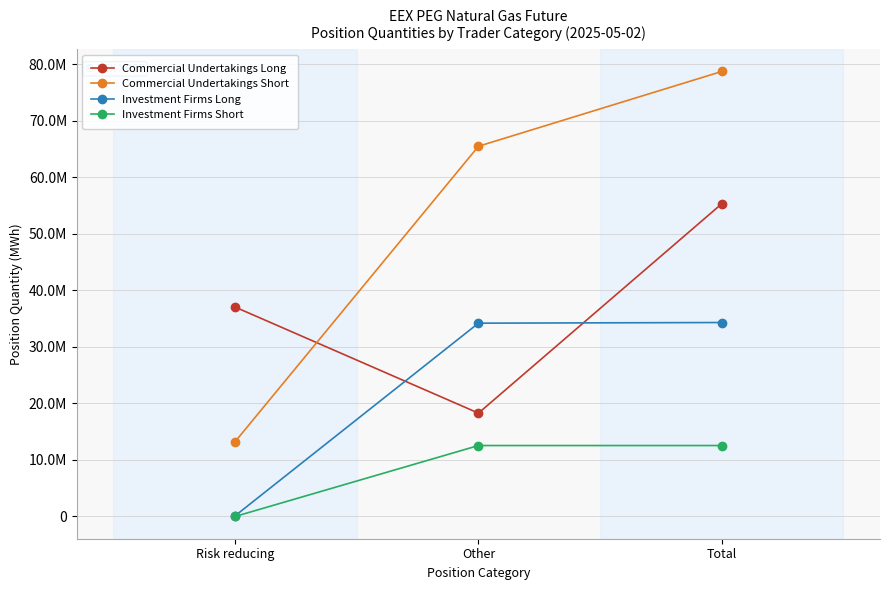

What value does the Commercial Undertakings Short series have at Other, to the nearest 100?

65476600